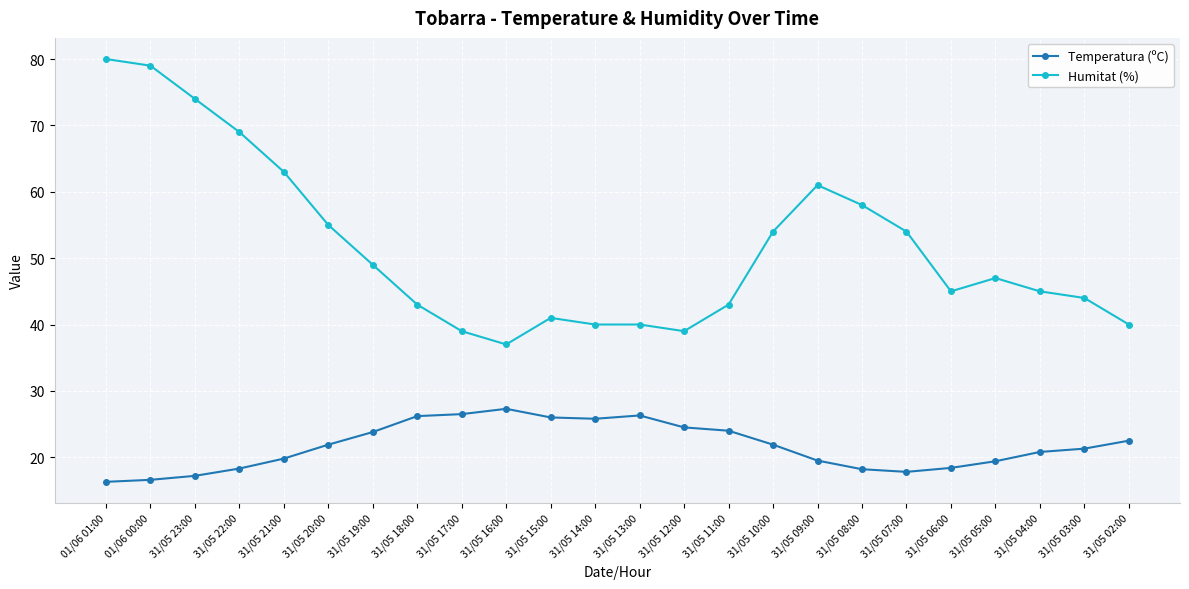

How many distinct data groups are displayed?

2